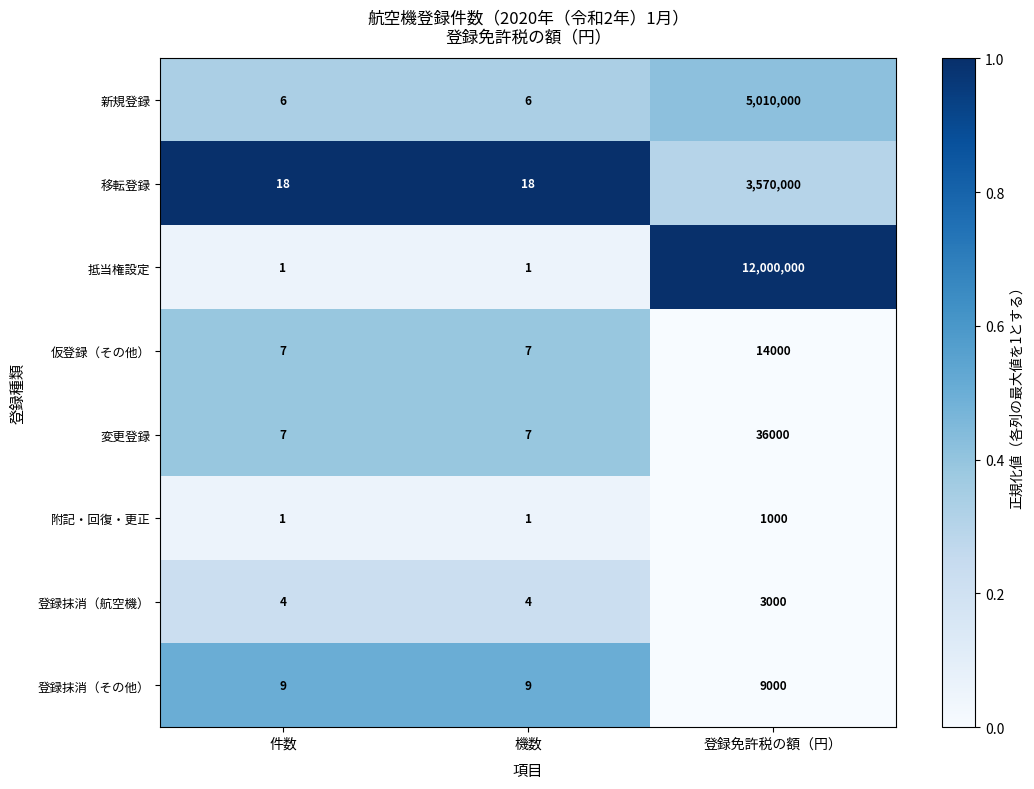

What is the difference between the highest and lowest values at 件数?

17